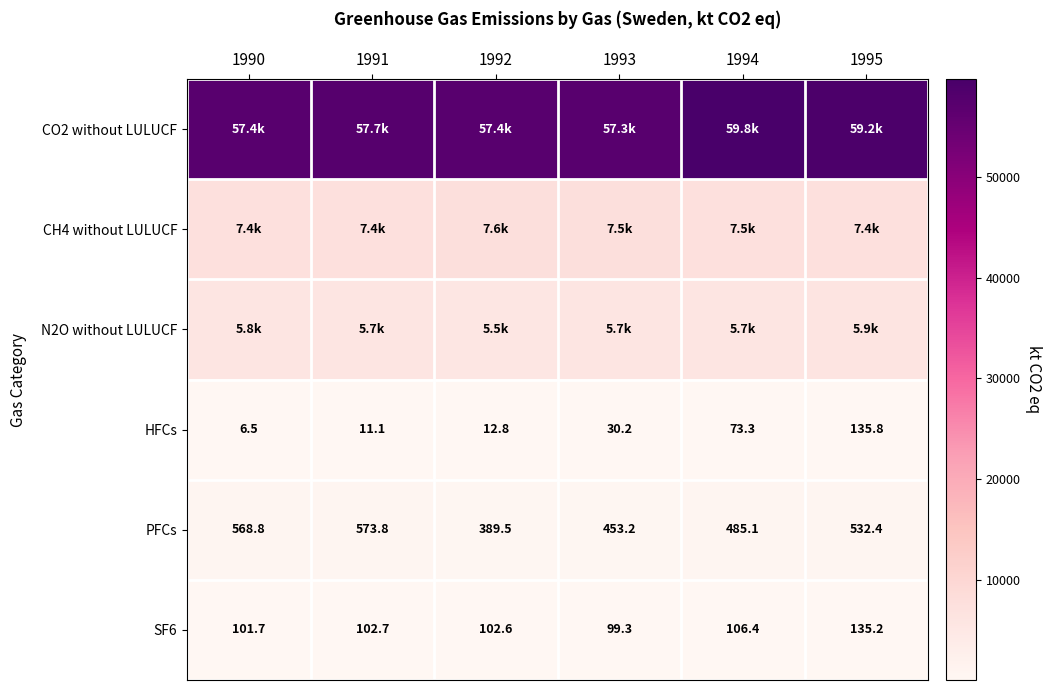

What is the greatest value displayed?

59784.6